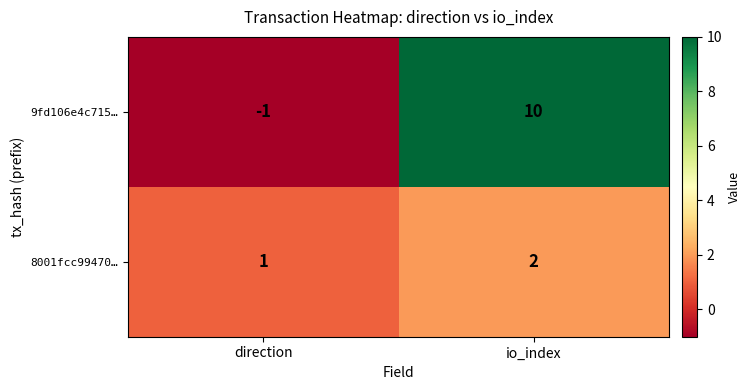

How many distinct data groups are displayed?

2